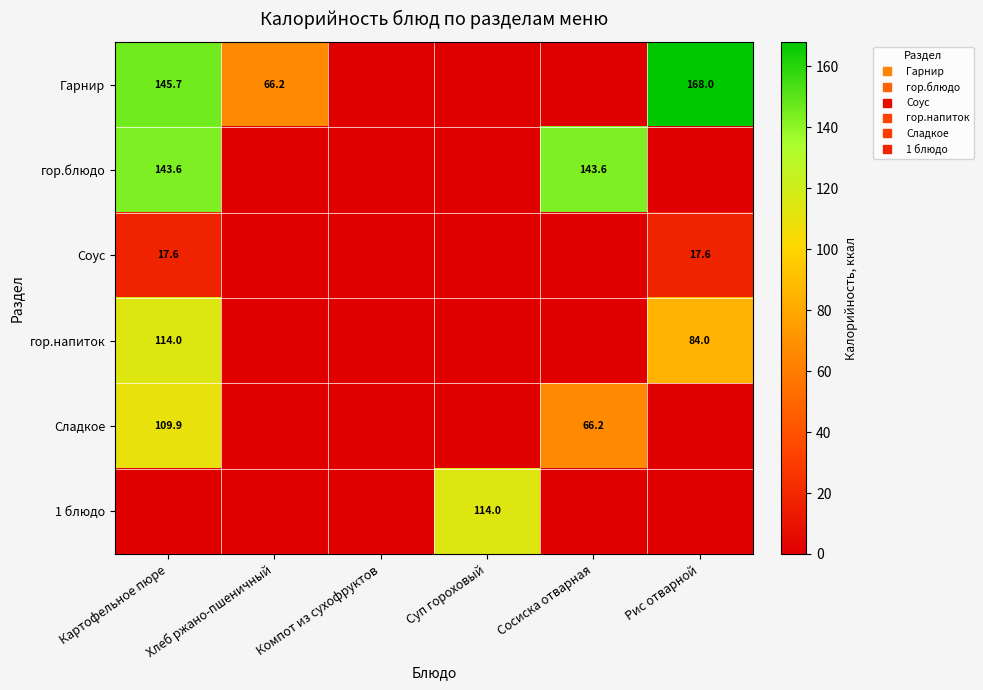

Rank the series at Сосиска отварная from lowest to highest value.

Гарнир, Соус, гор.напиток, 1 блюдо, Сладкое, гор.блюдо